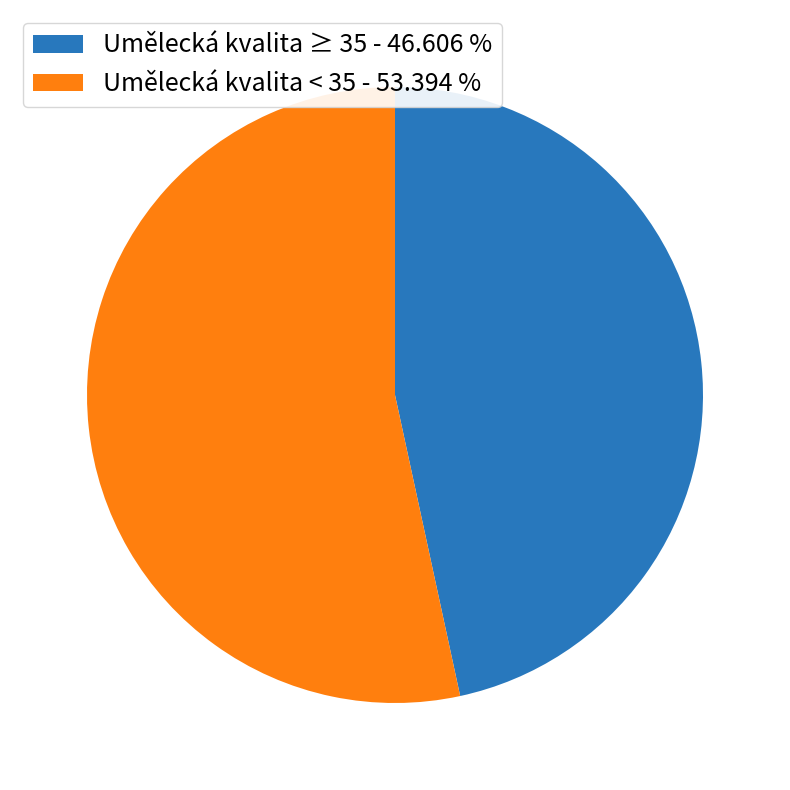

Rank the categories by value from highest to lowest.

Umělecká kvalita < 35 - 53.394 %, Umělecká kvalita ≥ 35 - 46.606 %